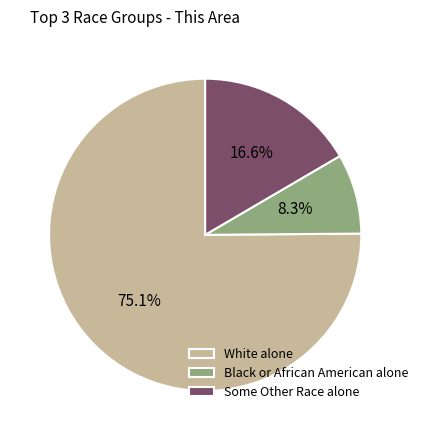

What is the ratio of the value at Some Other Race alone to the value at Black or African American alone?

2.0